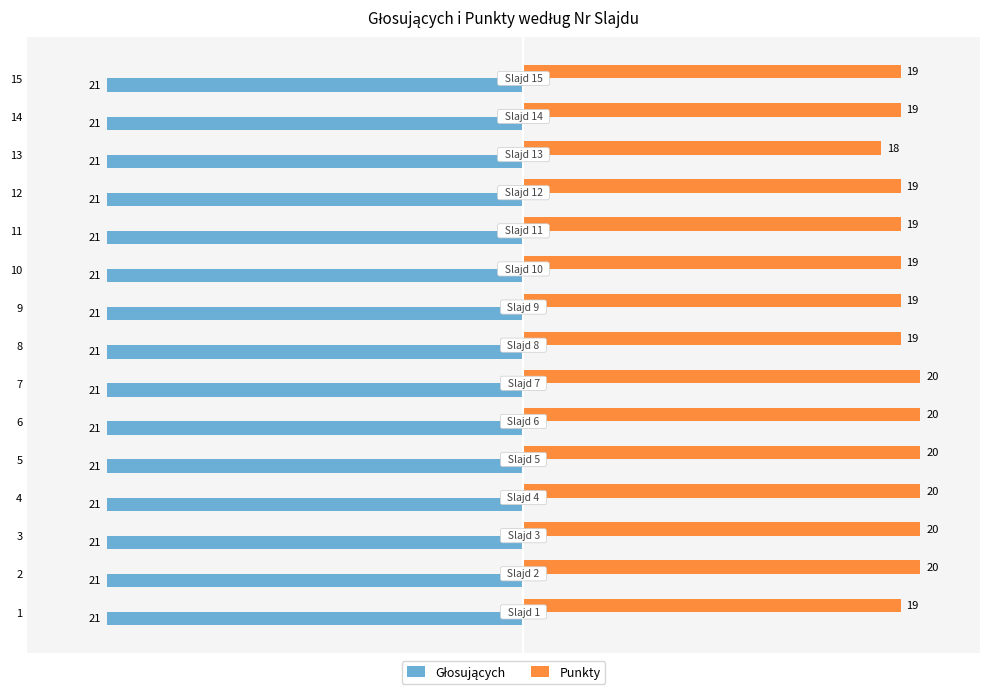

Count the number of categories in the chart.

15